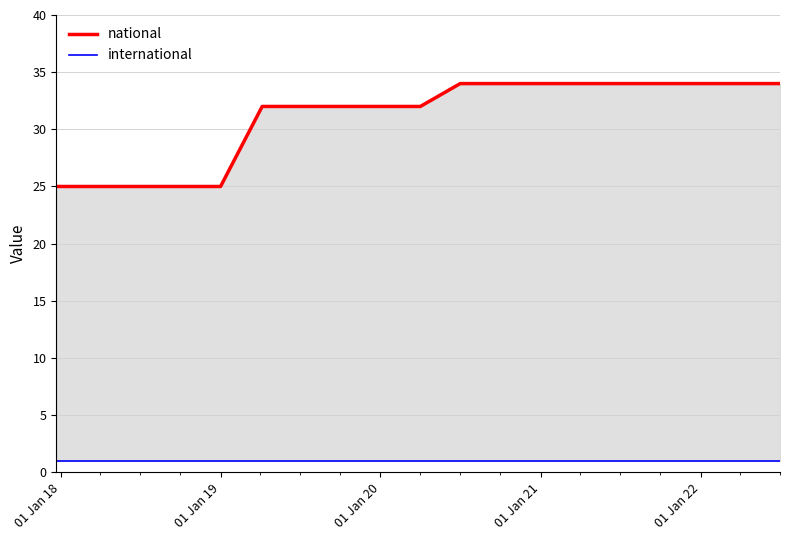

What are all the series names shown in the legend?

national, international